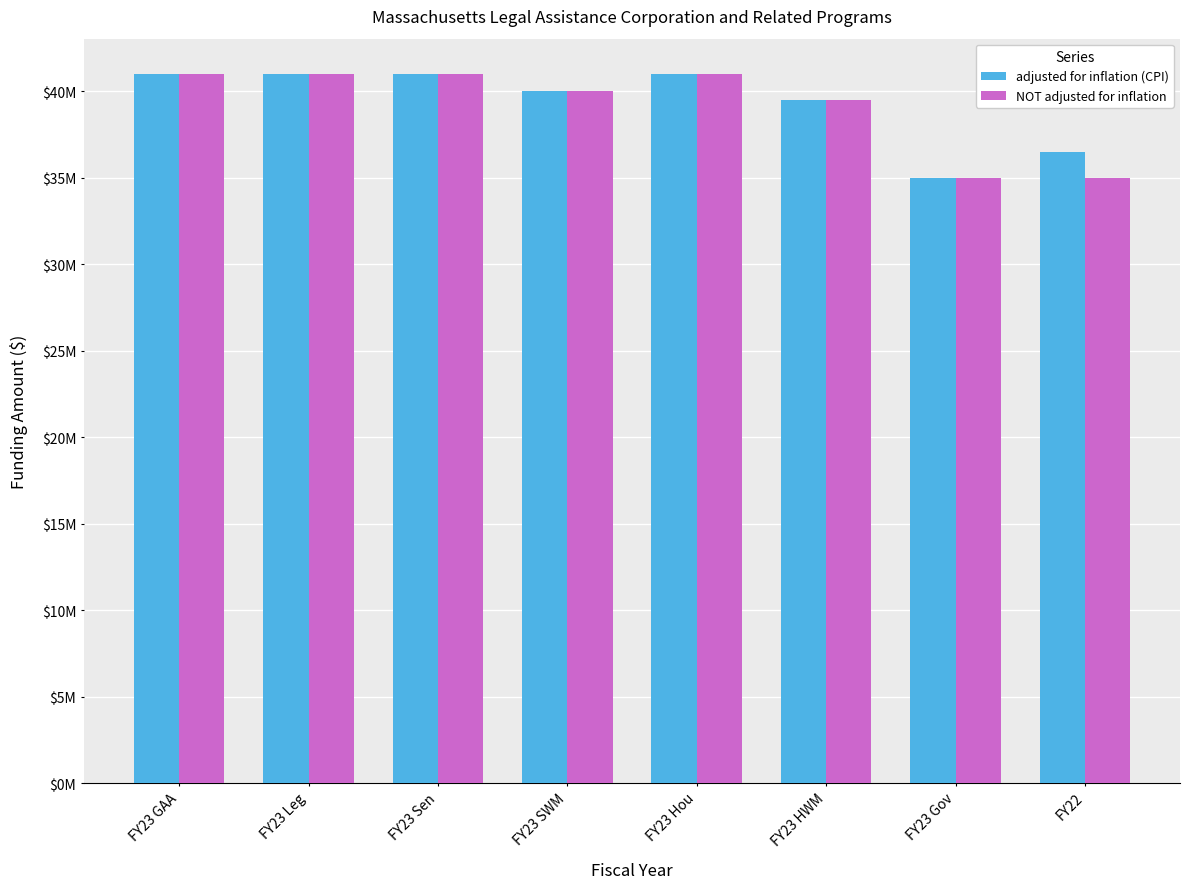

Are the bars horizontal?

No